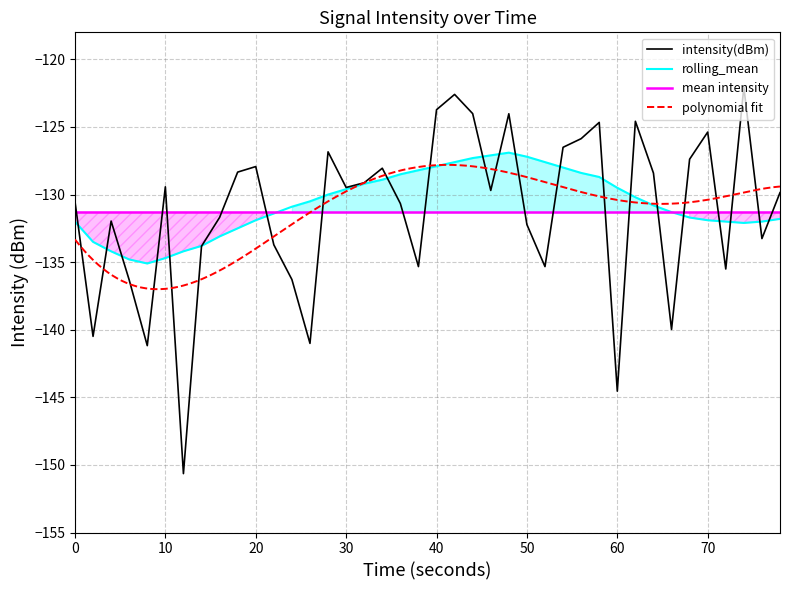

True or false: rolling_mean has a value of -129.5 at 60.

True